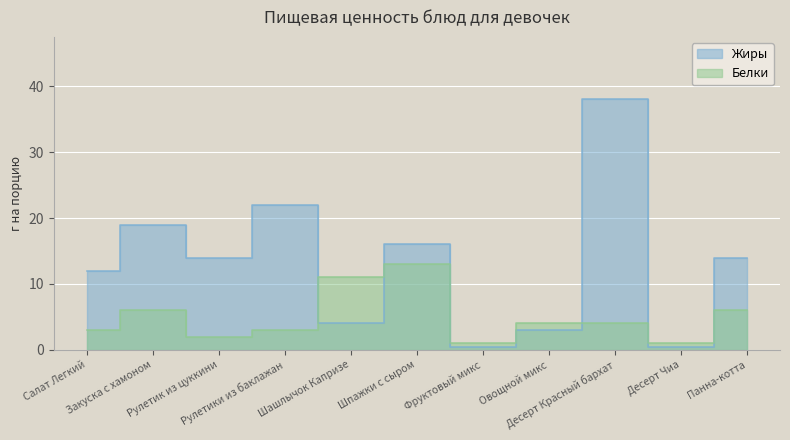

At which label does Жиры reach its peak?

Десерт Красный бархат